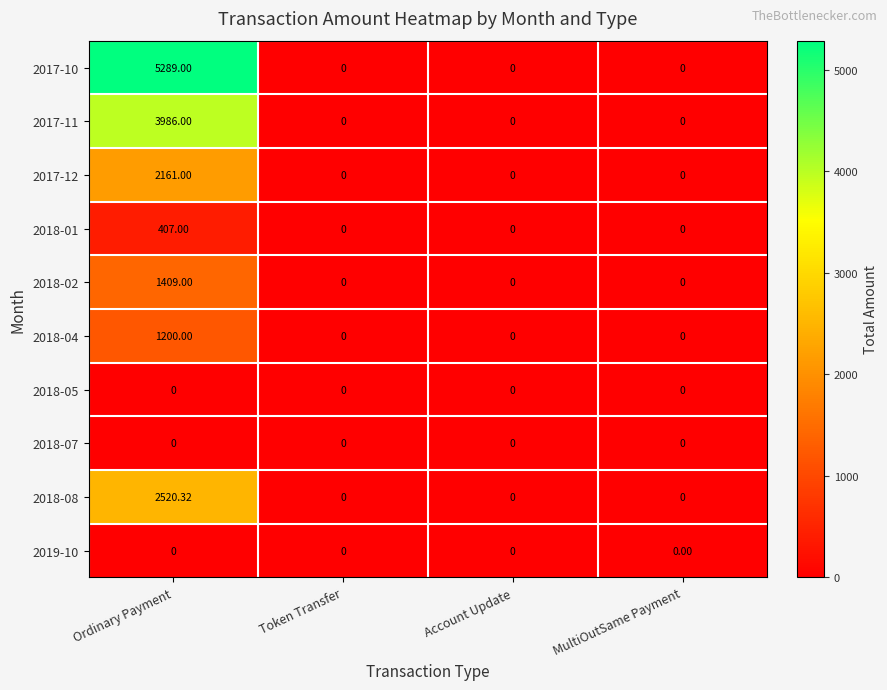

What is the greatest value displayed?

5289.0